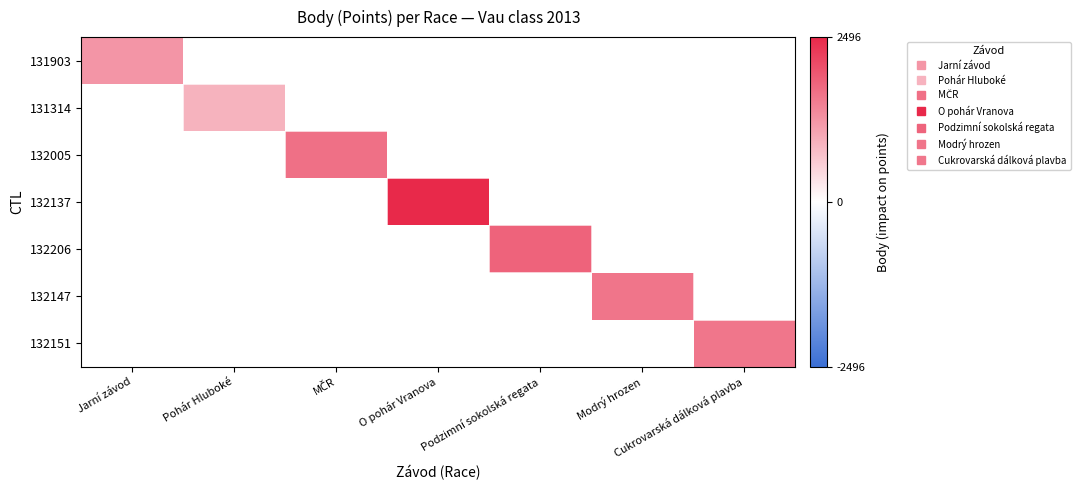

At which category does the chart reach its peak across all series?

O pohár Vranova